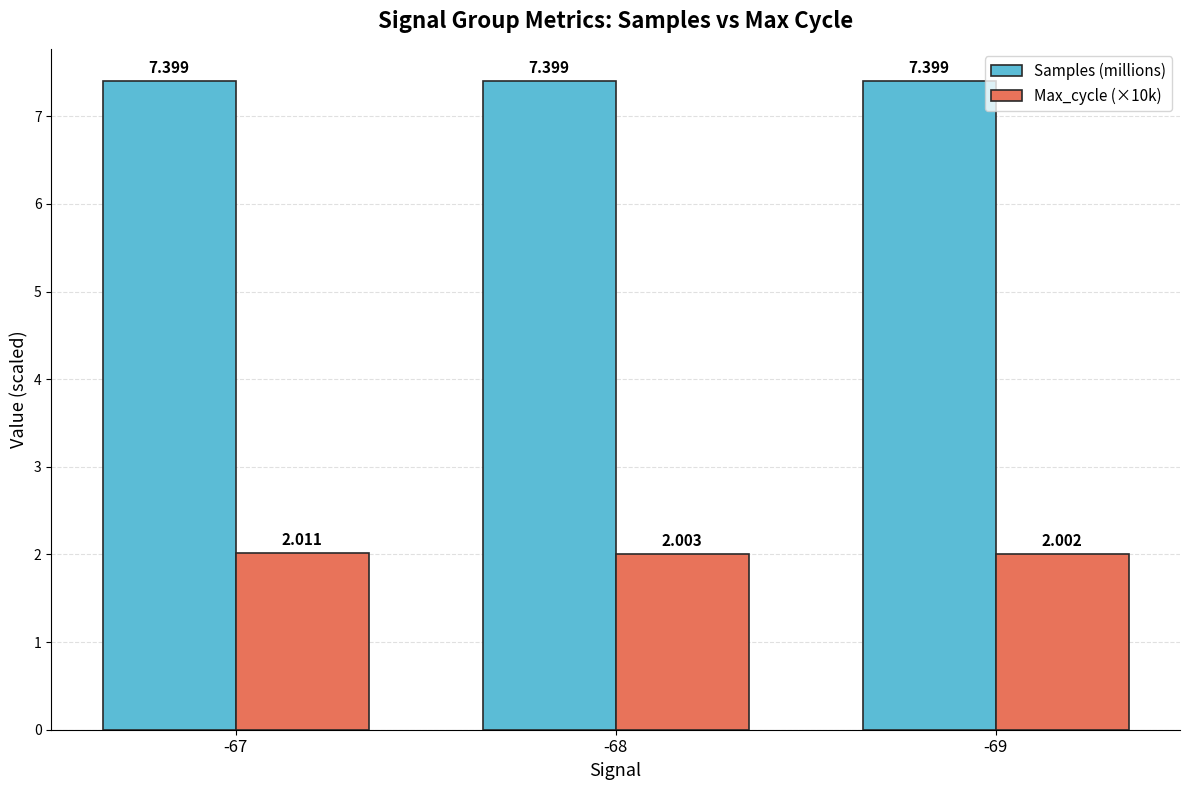

Is the value of Samples (millions) at -68 greater than the value of Max_cycle (×10k) at -69?

Yes